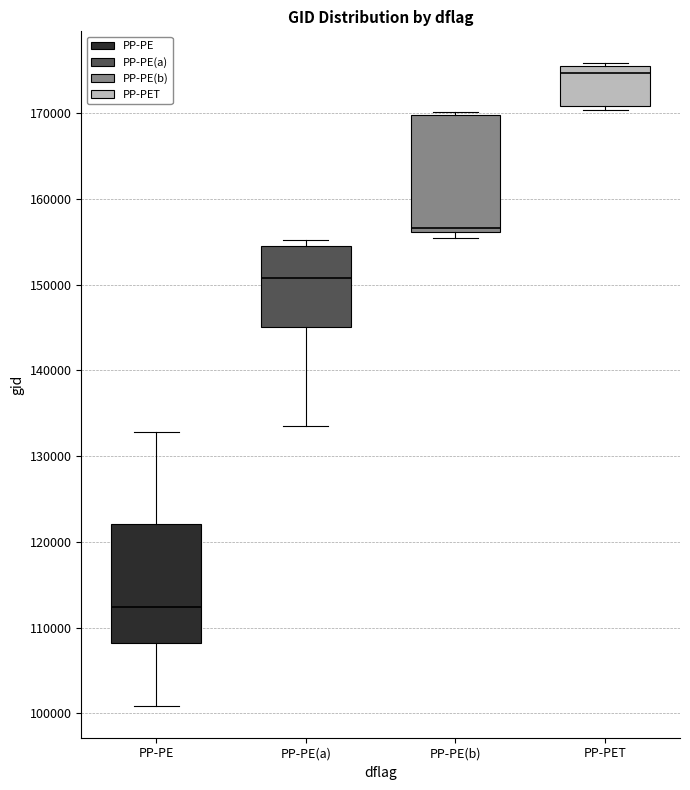

Reading left to right, transcribe this box plot: for each box, give where its median line is, the range the box spans, and where its two whiskers end, as read against the y-axis. The values are not printed on the chart, so give them approximately, as read against the axis.

PP-PE: median 112000, box 108000 to 122000, whiskers 101000 to 133000
PP-PE(a): median 151000, box 145000 to 154000, whiskers 134000 to 155000
PP-PE(b): median 157000, box 156000 to 170000, whiskers 155000 to 170000 (just above the box's upper edge)
PP-PET: median 175000, box 171000 to 176000, whiskers 170000 to 176000